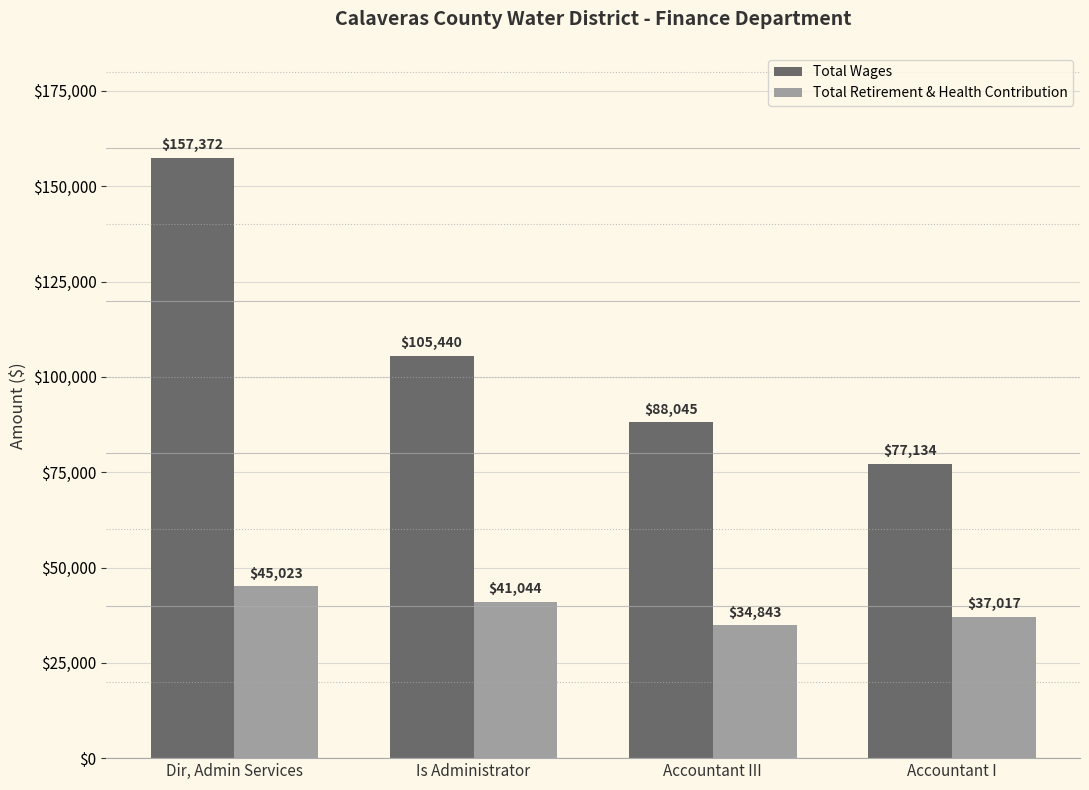

Is it true that Total Wages equals 67034 at Dir, Admin Services?

False